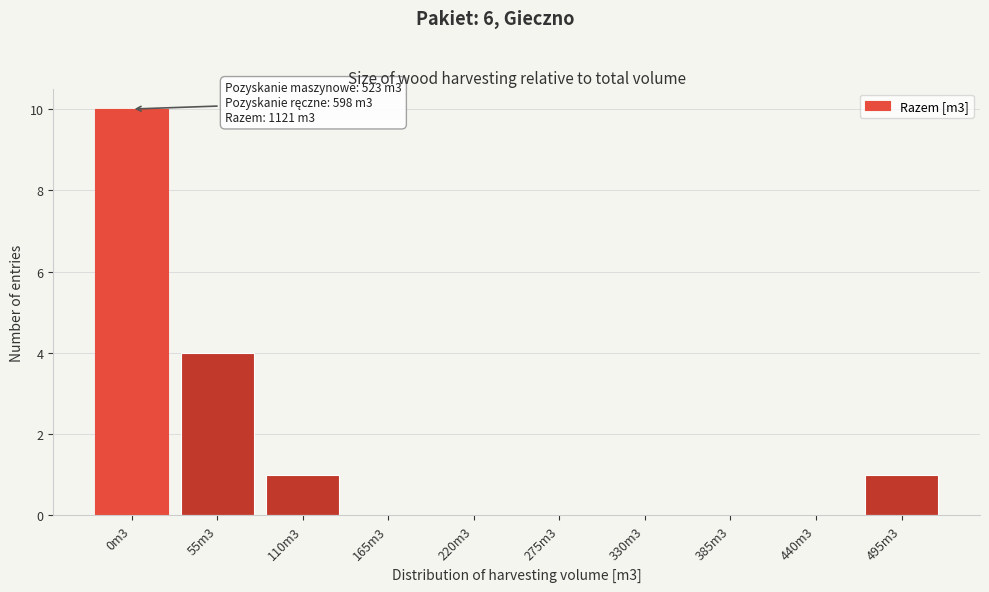

Reading right to left, list all the values displayed in this chart.

495m3=1	440m3=0	385m3=0	330m3=0	275m3=0	220m3=0	165m3=0	110m3=1	55m3=4	0m3=10